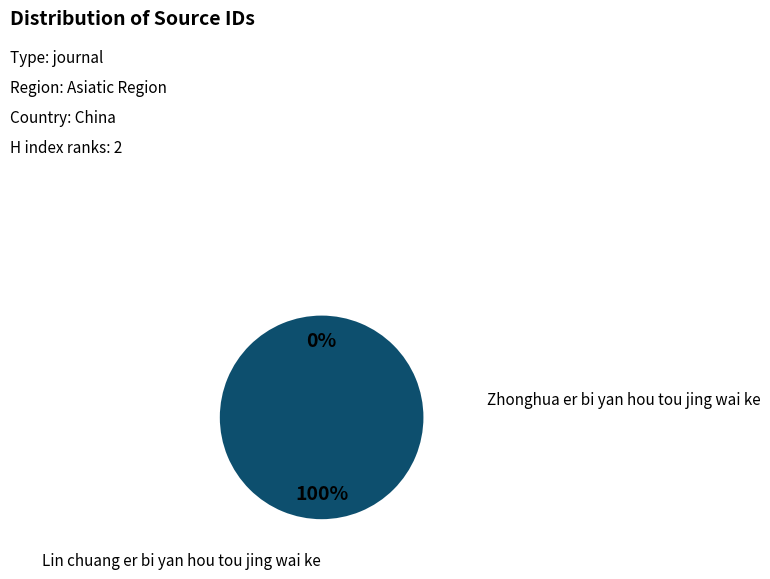

To the nearest percent, what portion does Zhonghua er bi yan hou tou jing wai ke represent?

100%